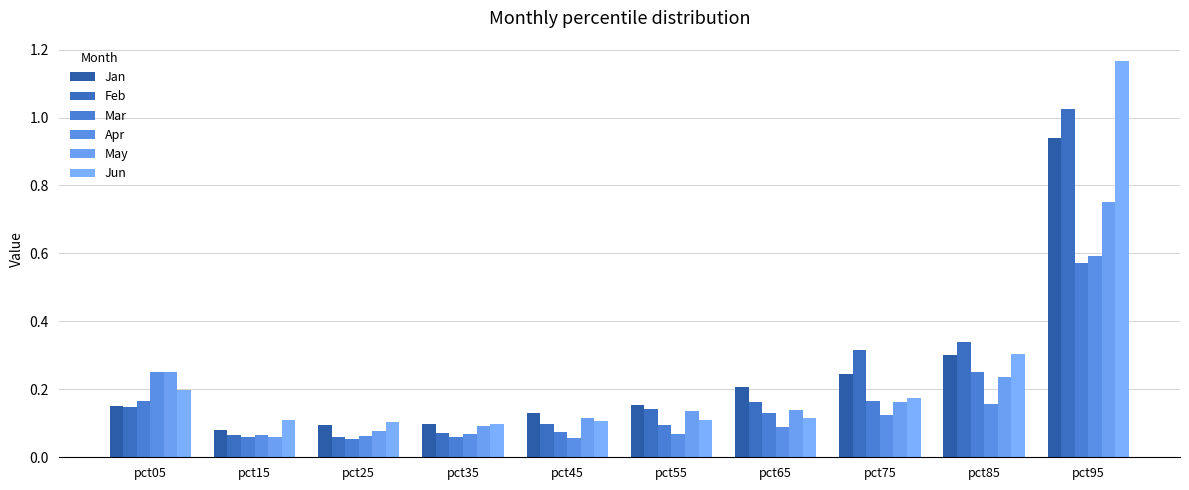

How many groups of bars are there?

10